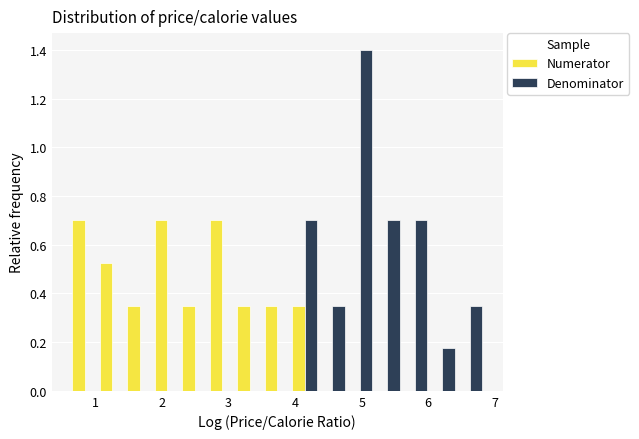

What is the height of the Numerator bar covering 2.7 to 3.1 on the x-axis? Neither the bar edges nor the heights are printed on the chart, so give them approximately, as read against the axes.

0.70